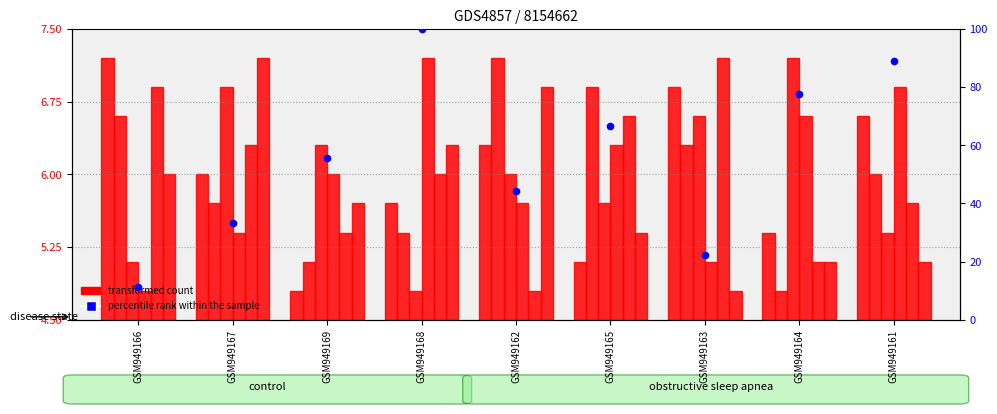

What are all the series names shown in the legend?

transformed count, percentile rank within the sample